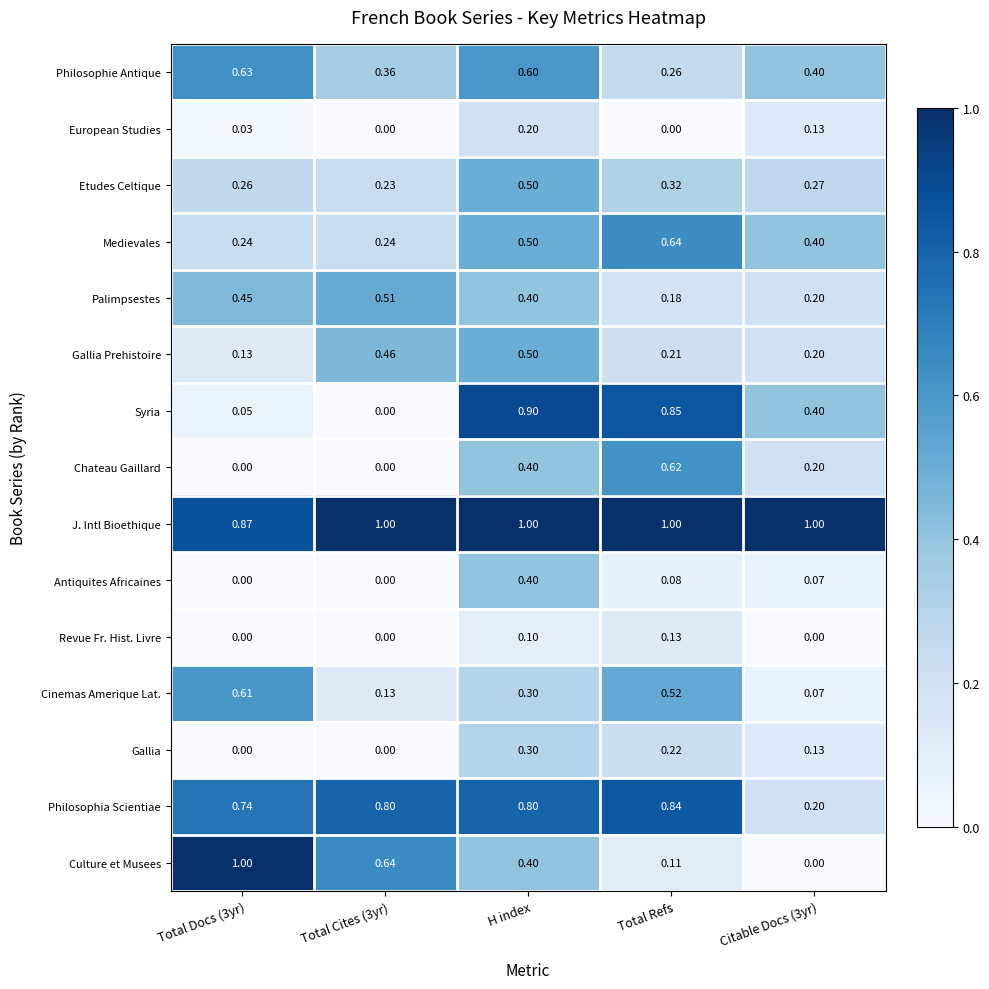

Which series has the largest total across all categories?

J. Intl Bioethique